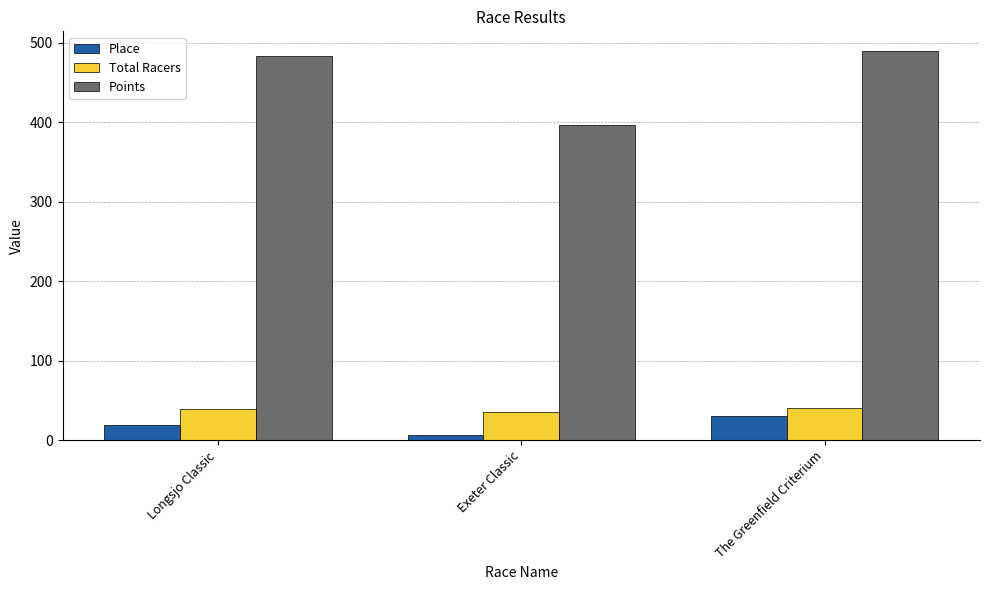

What position from the right is Longsjo Classic?

3